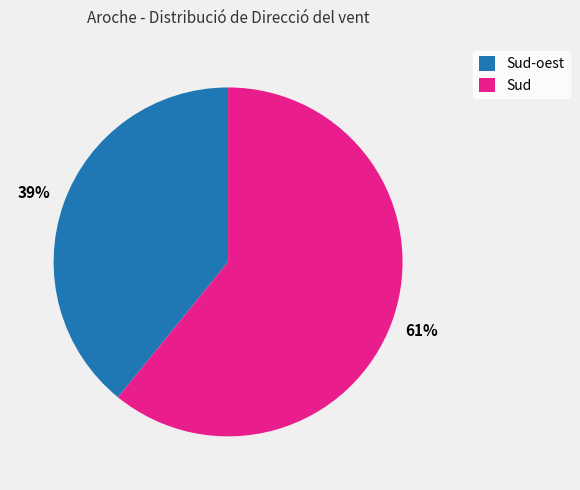

To the nearest percent, what is the difference between the largest and smallest slice percentages?

22%